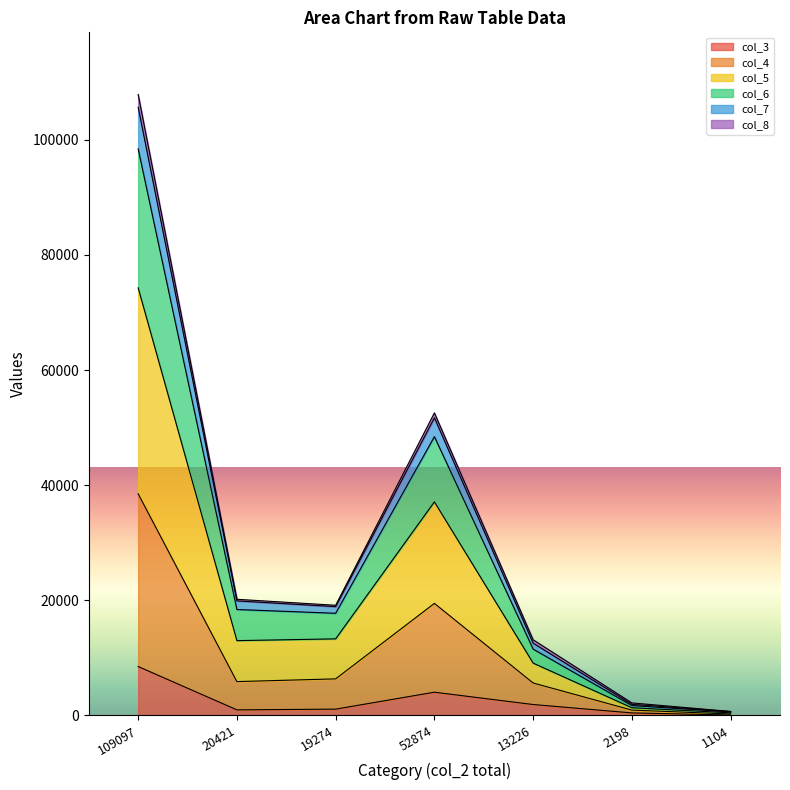

What position from the right is 1104?

1